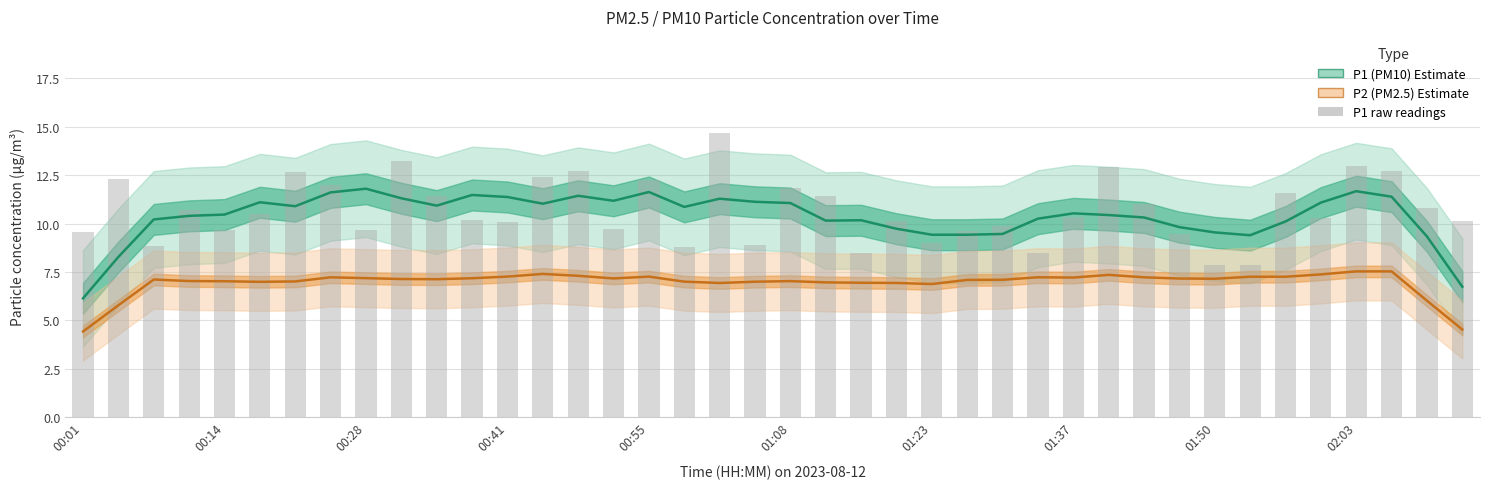

How many categories are shown in the chart?

40